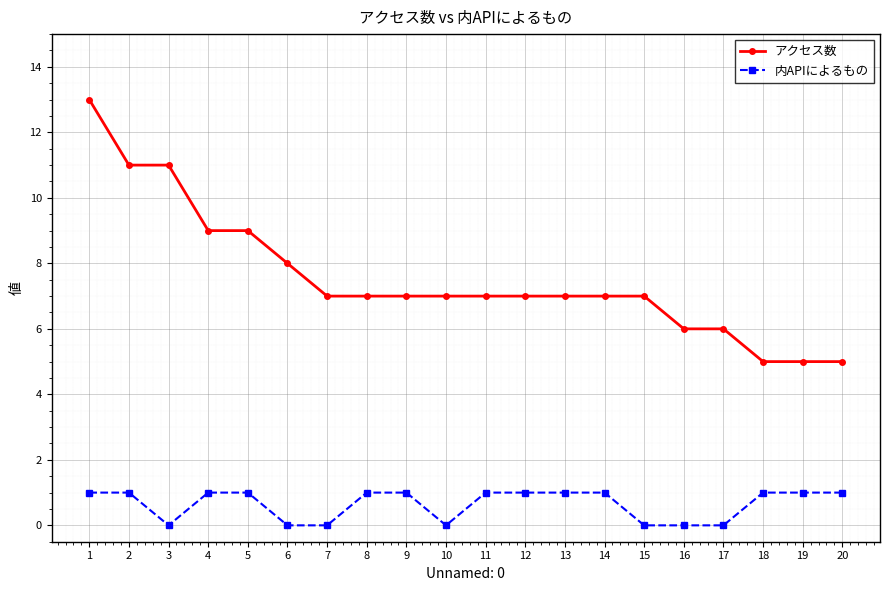

What is the greatest value displayed?

13